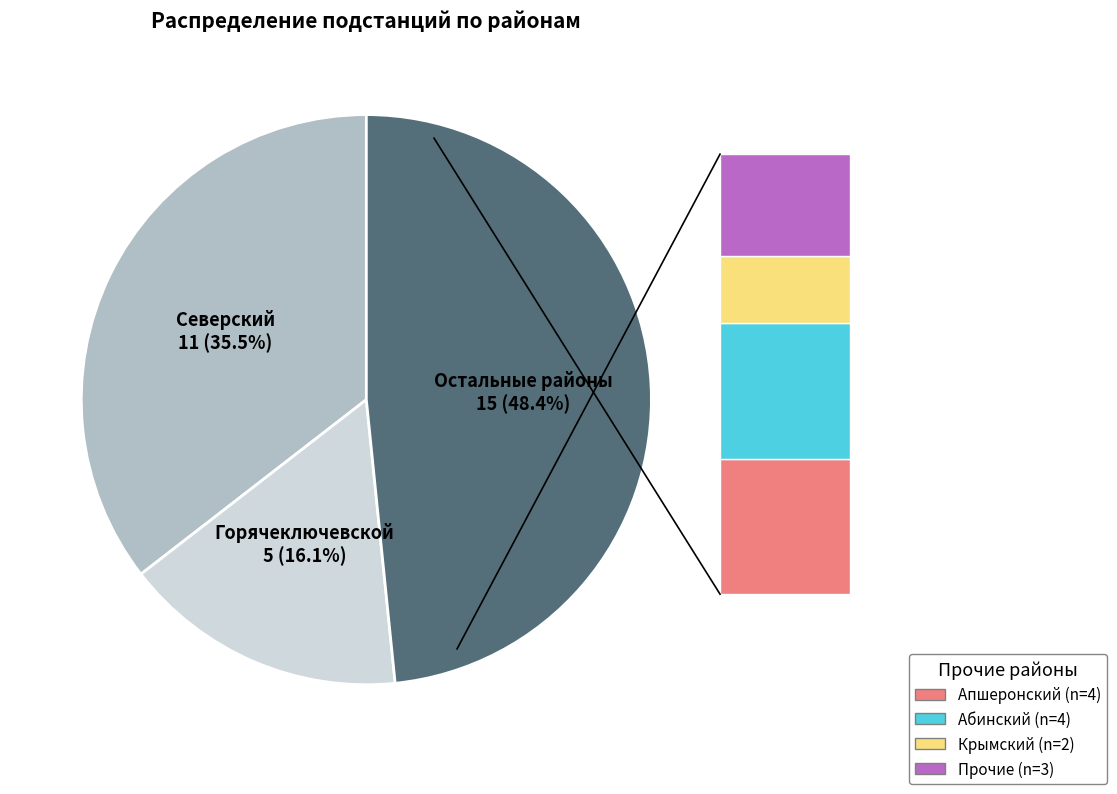

Is there any slice that represents more than half of the pie?

No